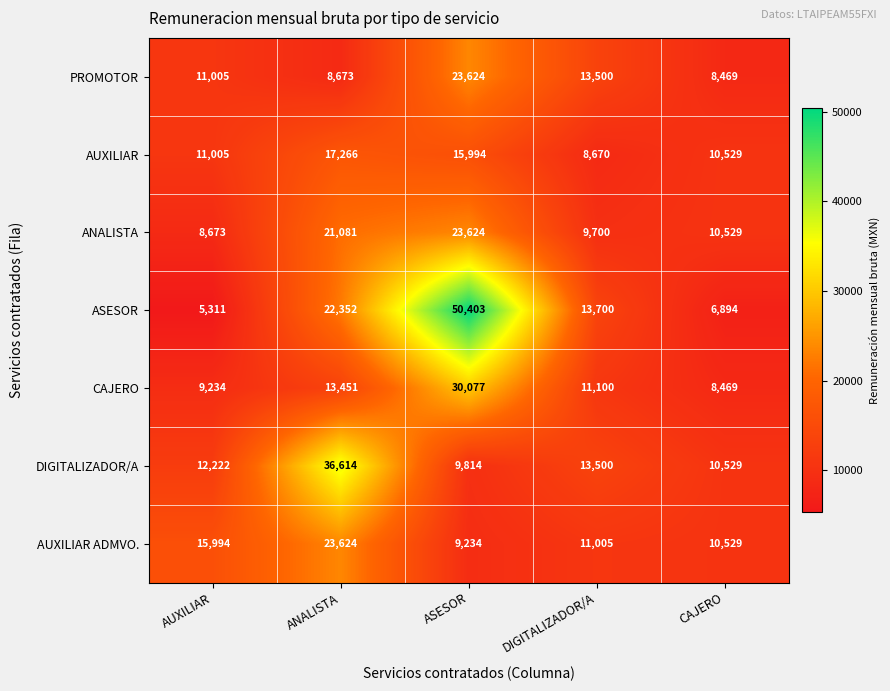

What is the sum of all AUXILIAR ADMVO. values?

70386